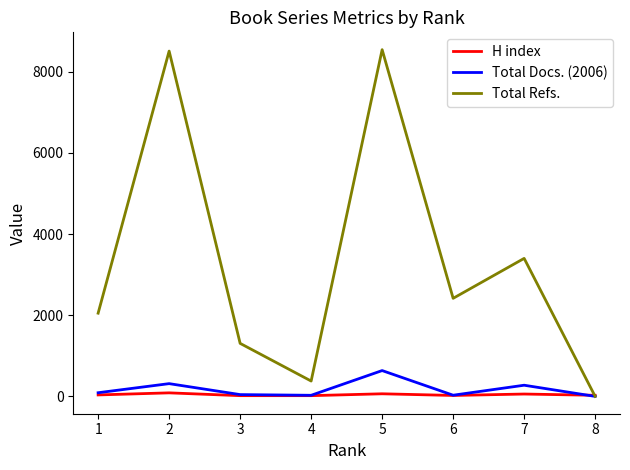

Is this an area chart (filled region under the line)?

No